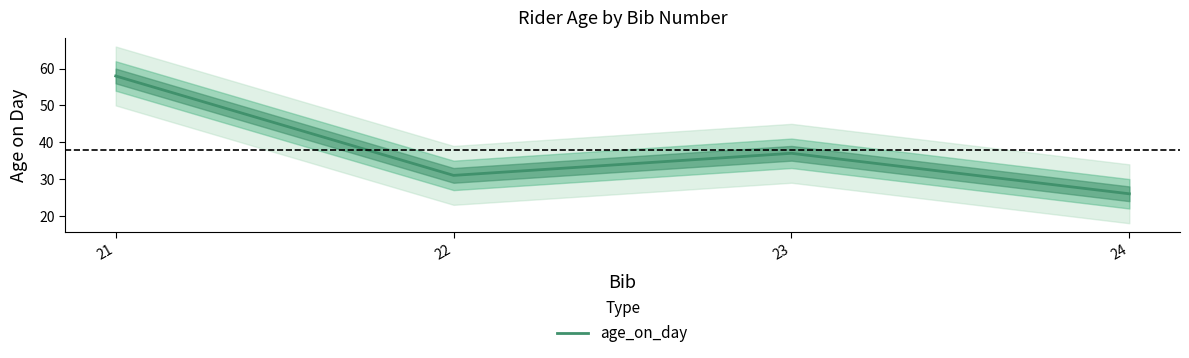

Where is the first local minimum?

22